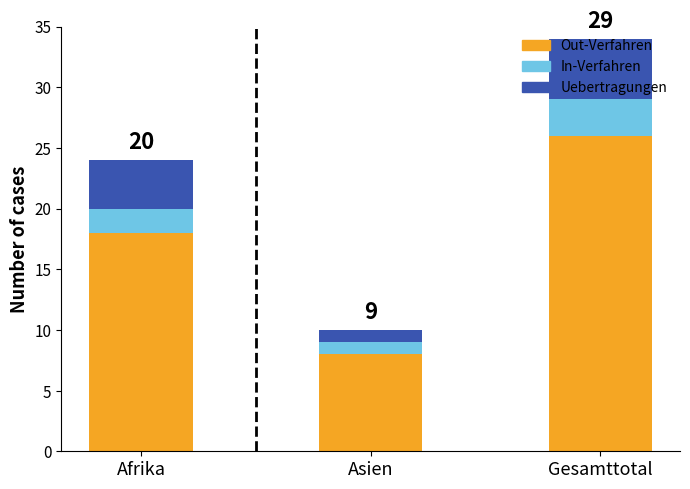

At which category is the sum across all series the highest?

Gesamttotal